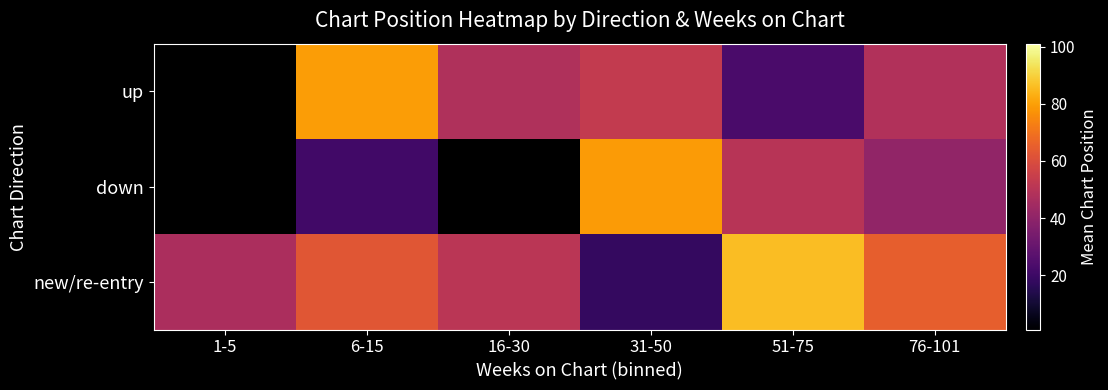

Is the value of new/re-entry at 16-30 greater than the value of down at 16-30?

No